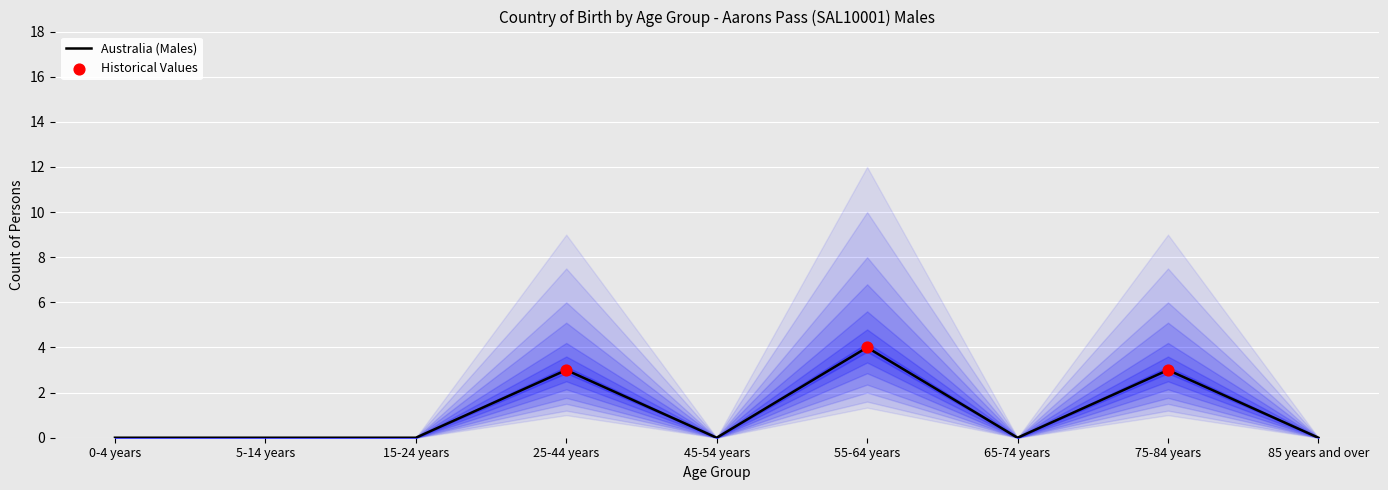

At how many categories does at least one series exceed 3?

1